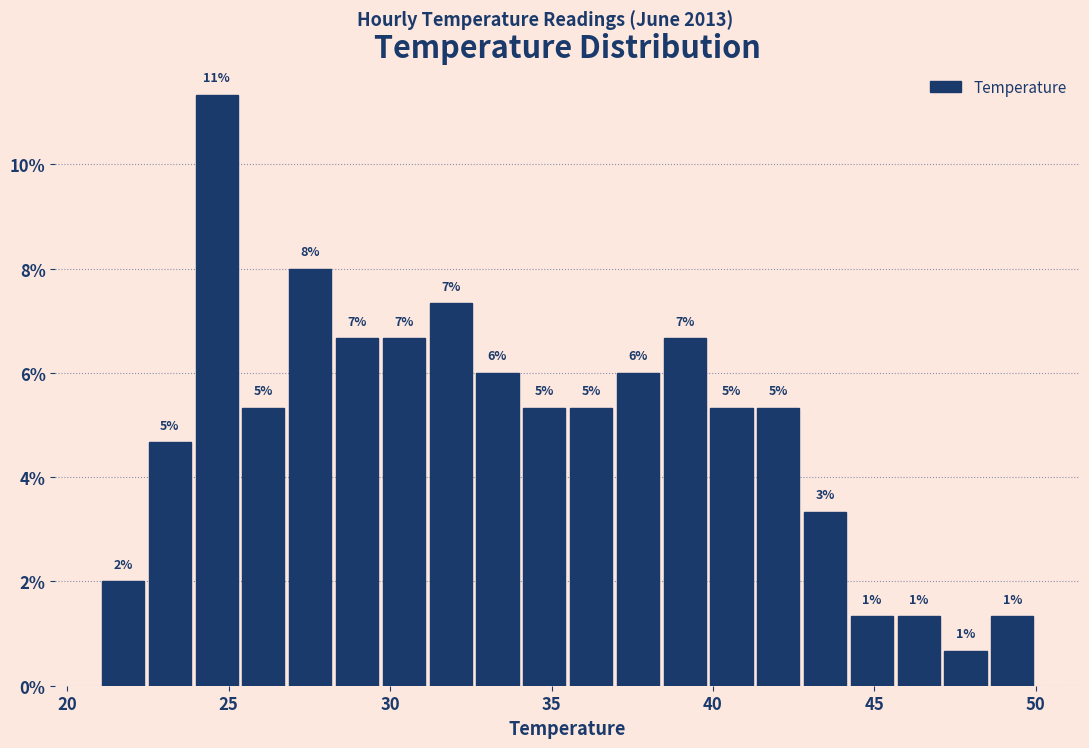

Read against the x-axis, roughly where is the centre of the tallest bar?

24.5